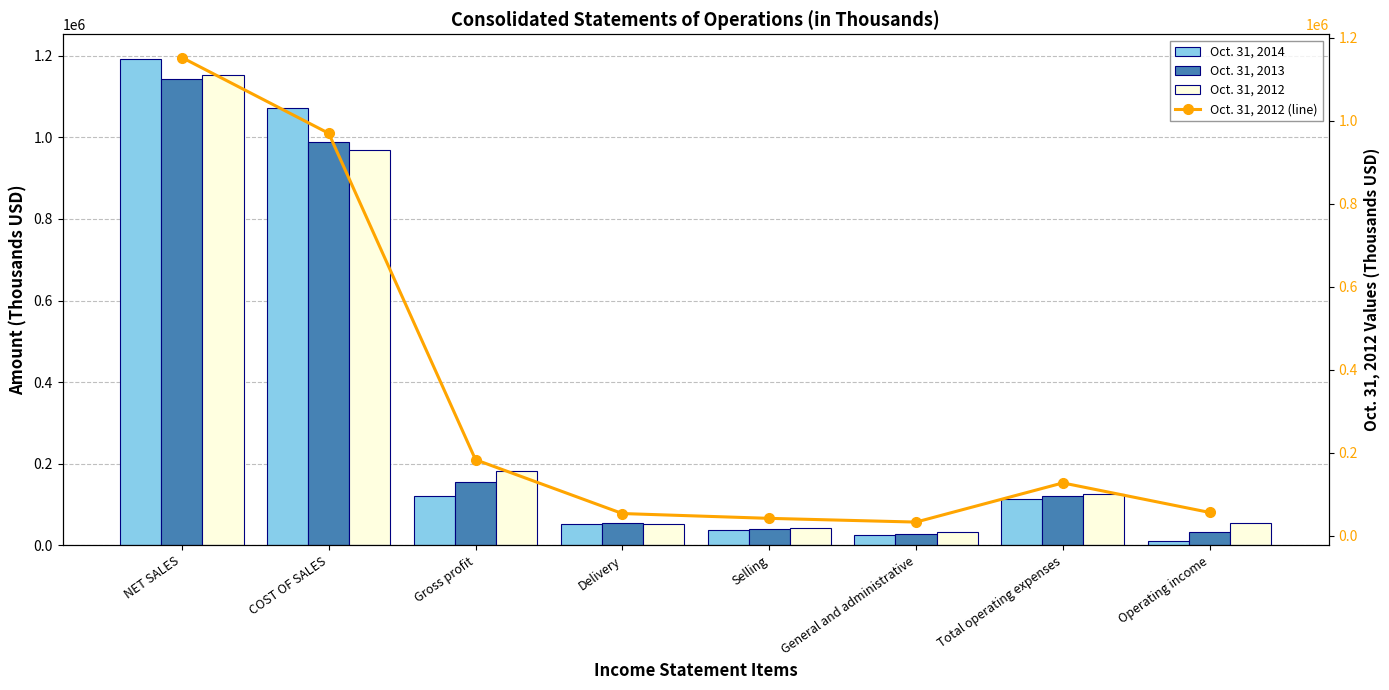

What is the total value across all series at General and administrative?

119390